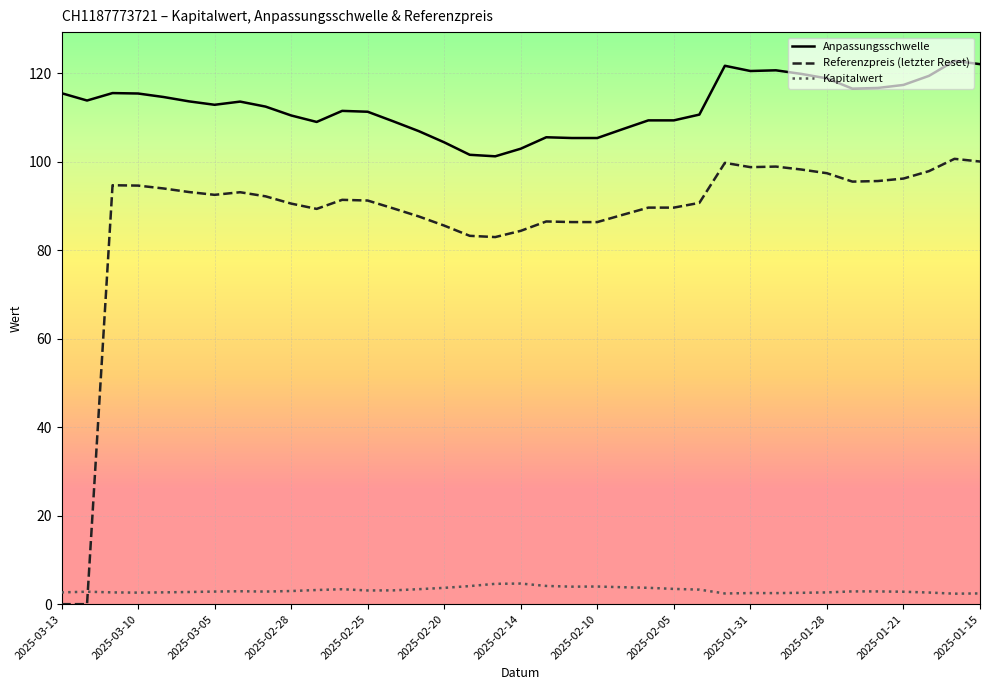

True or false: Referenzpreis (letzter Reset) and Anpassungsschwelle cross at least once.

False